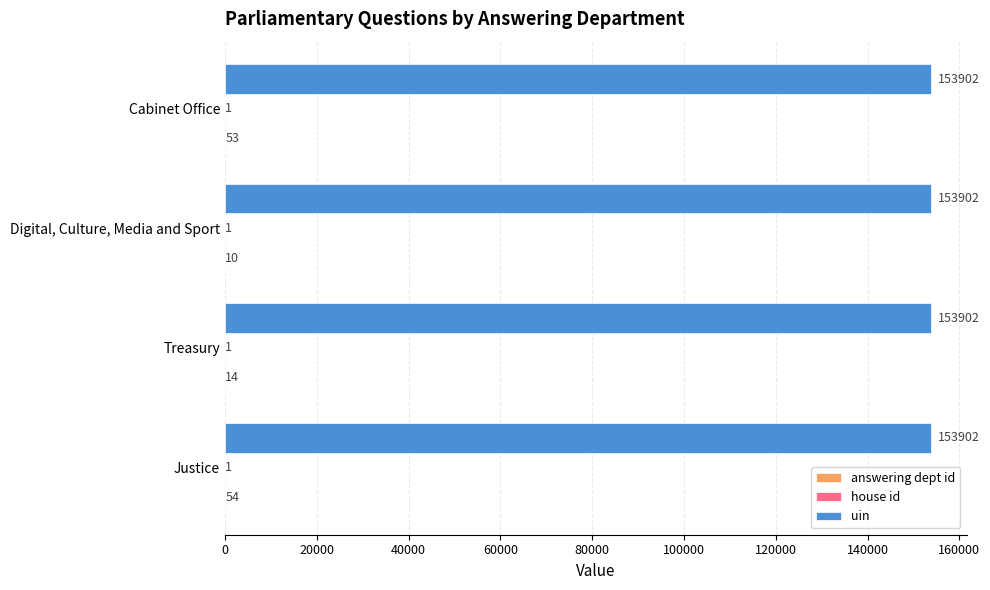

The value of uin at Treasury is 153902. True or false?

True